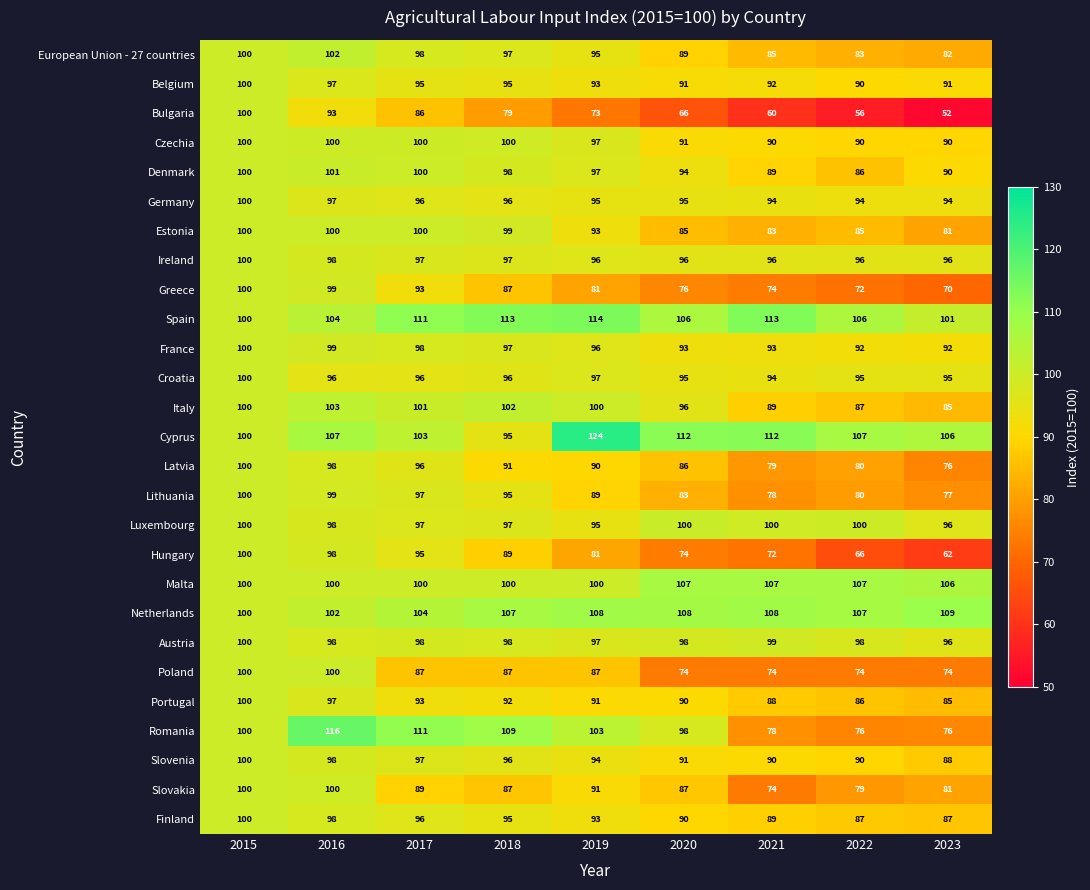

Rank the categories by Portugal value from lowest to highest.

2023, 2022, 2021, 2020, 2019, 2018, 2017, 2016, 2015